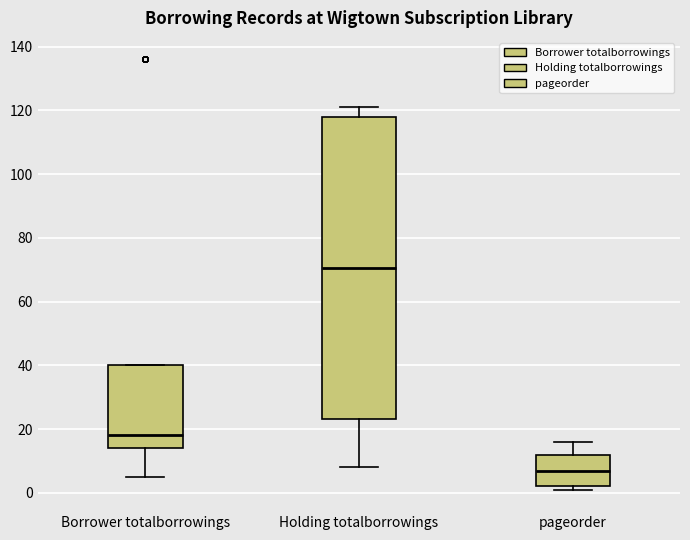

Reading left to right, read every box against the y-axis: the position of its median line, the range the box covers, and the ends of its whiskers. The values are not printed on the chart, so give them approximately, as read against the axis.

Borrower totalborrowings: median 18, box 14 to 40, whiskers 6 to 40
Holding totalborrowings: median 70, box 24 to 118, whiskers 8 to 122
pageorder: median 8, box 2 to 12, whiskers 2 (just below the box's lower edge) to 16